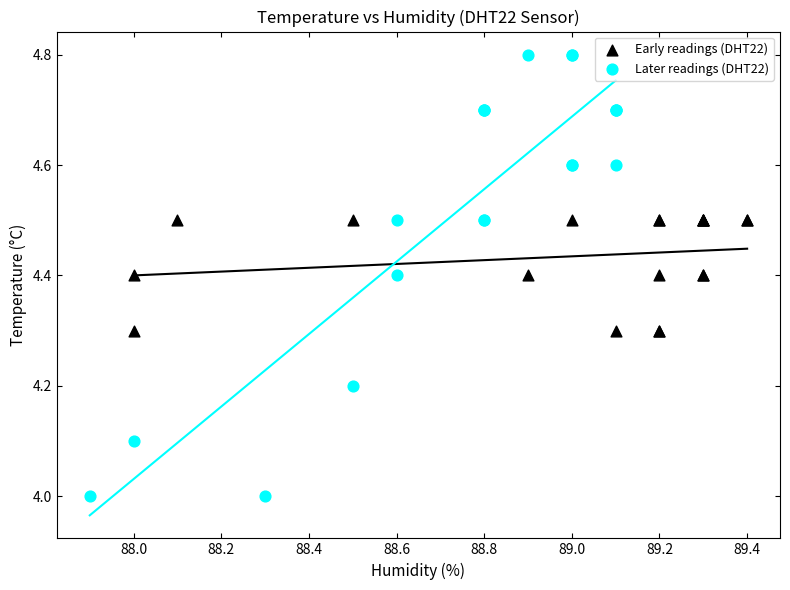

Which series reaches the minimum Y coordinate?

Later readings (DHT22)